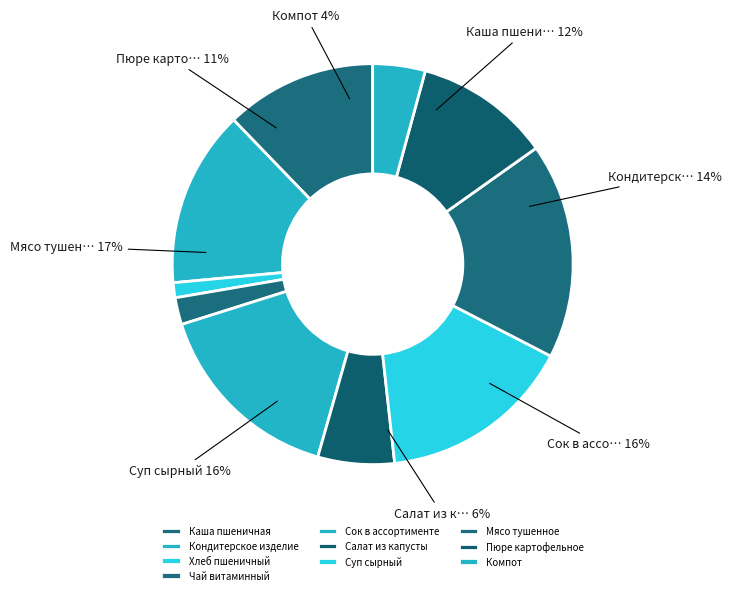

Does any single category account for the majority?

No